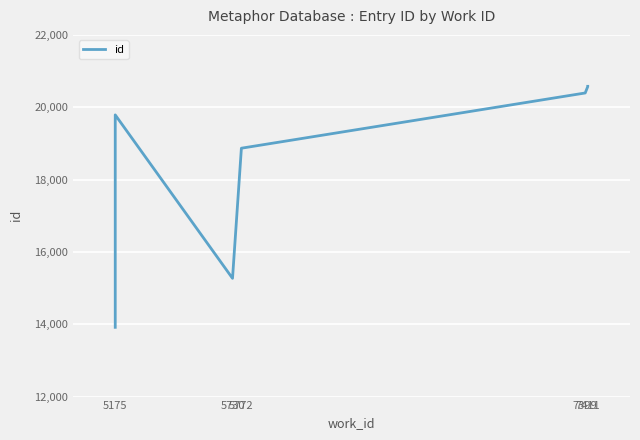

What is the difference between the values at 5175 and 7411?

6655